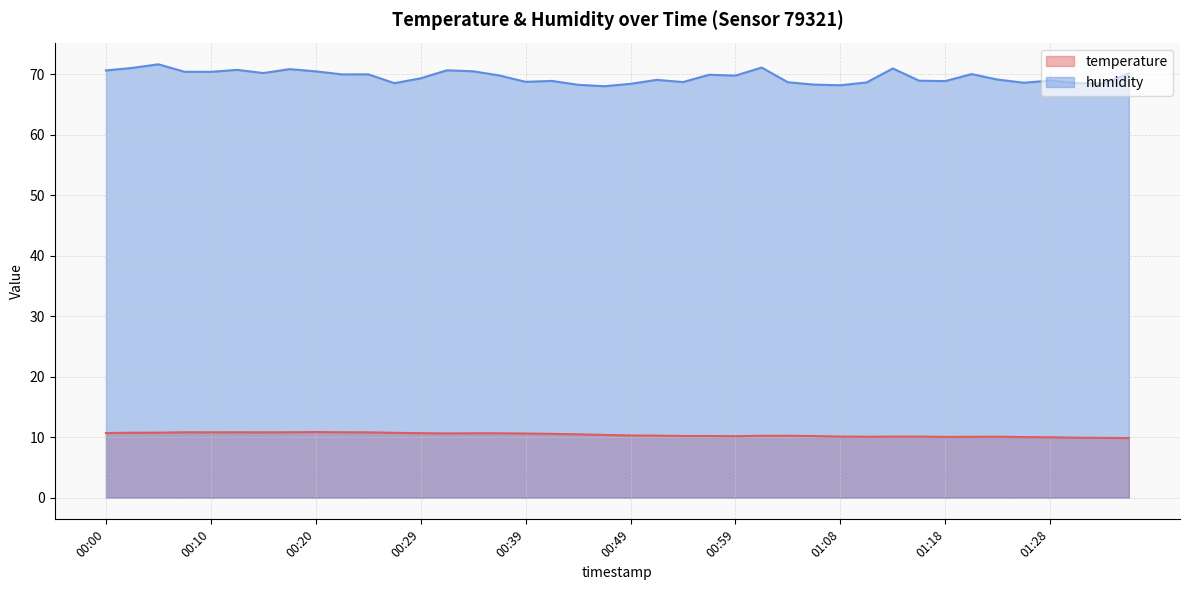

What is the lowest value of the humidity series?

68.0